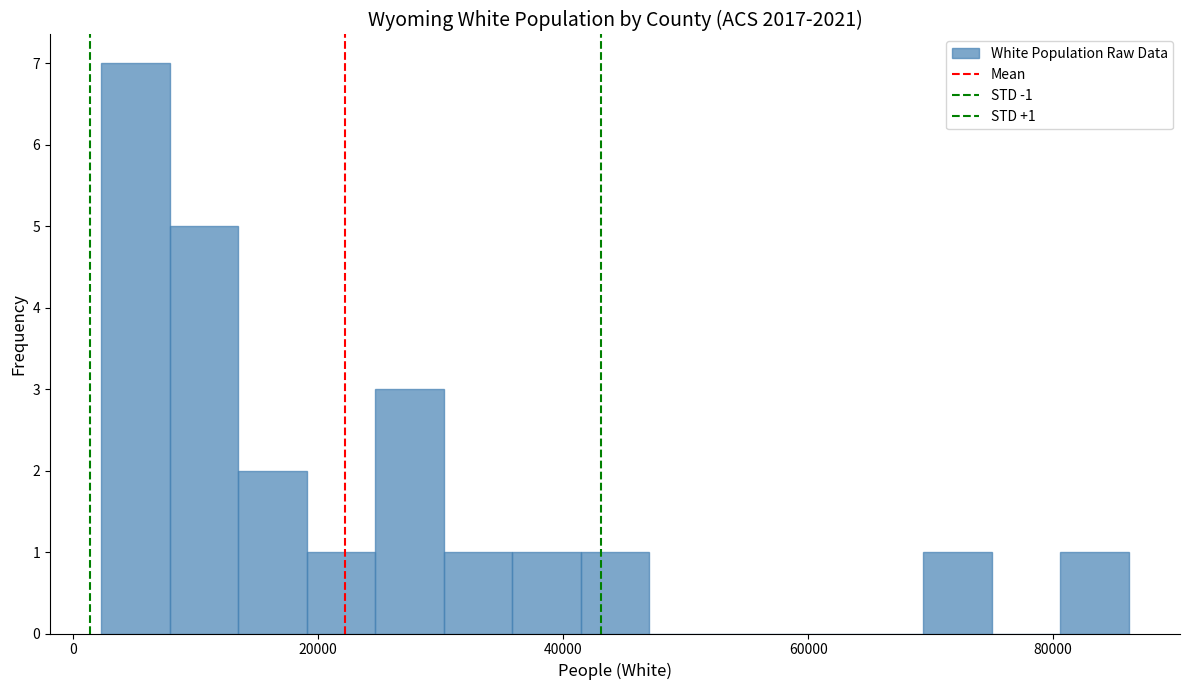

Read against the x-axis, roughly where is the centre of the tallest bar?

6000